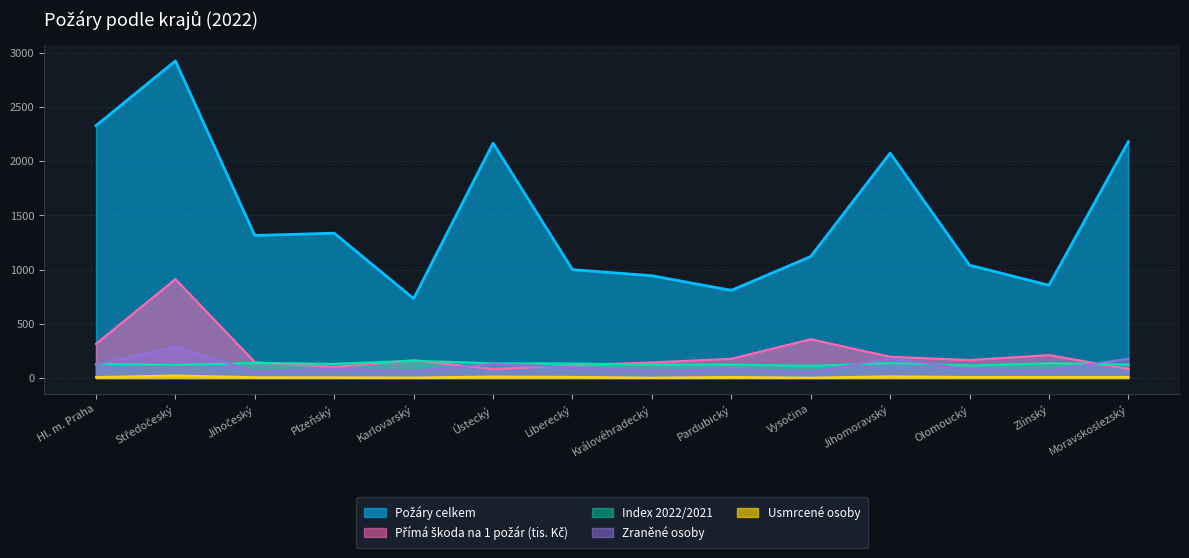

Which has a higher value, Hl. m. Praha or Plzeňský?

Hl. m. Praha